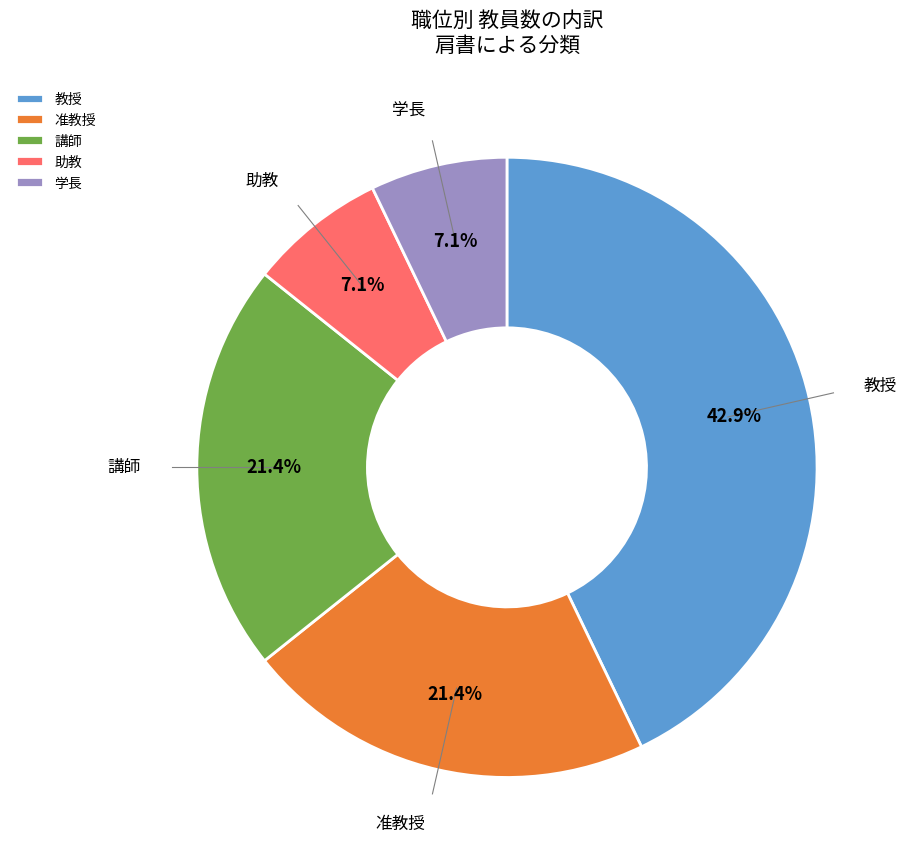

Which has a higher value, 学長 or 教授?

教授